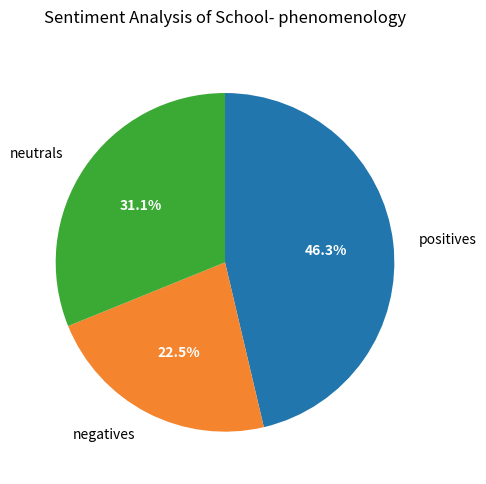

Is positives the majority of the pie?

No